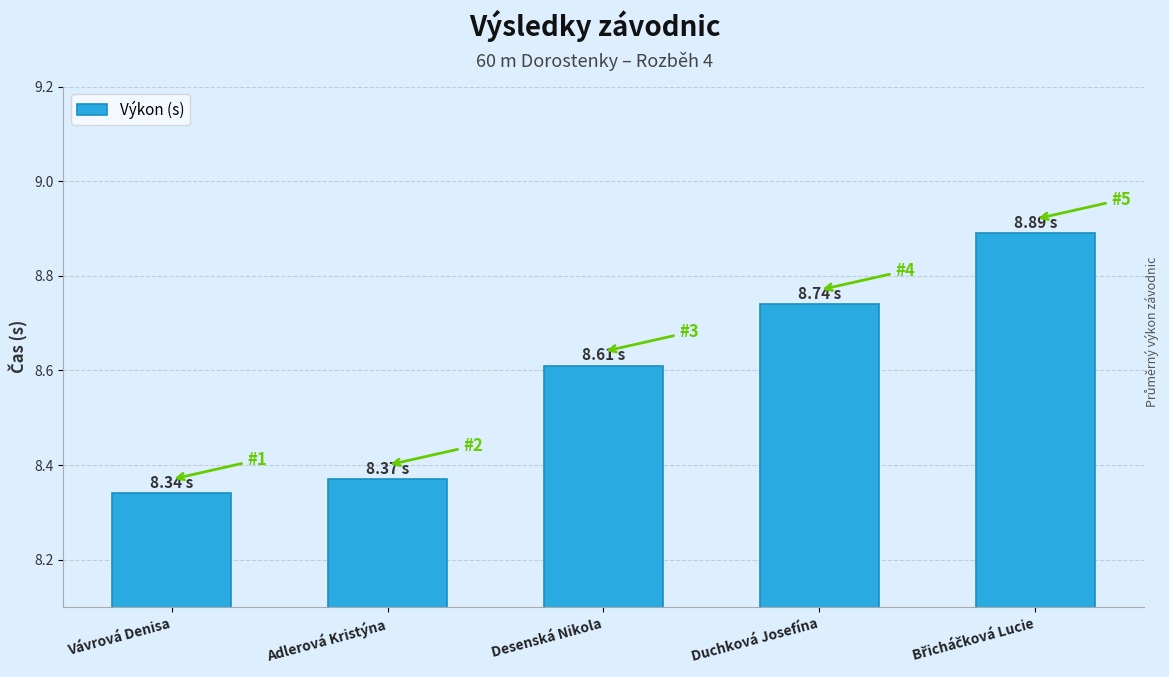

What is the difference between the second highest and minimum values?

0.4